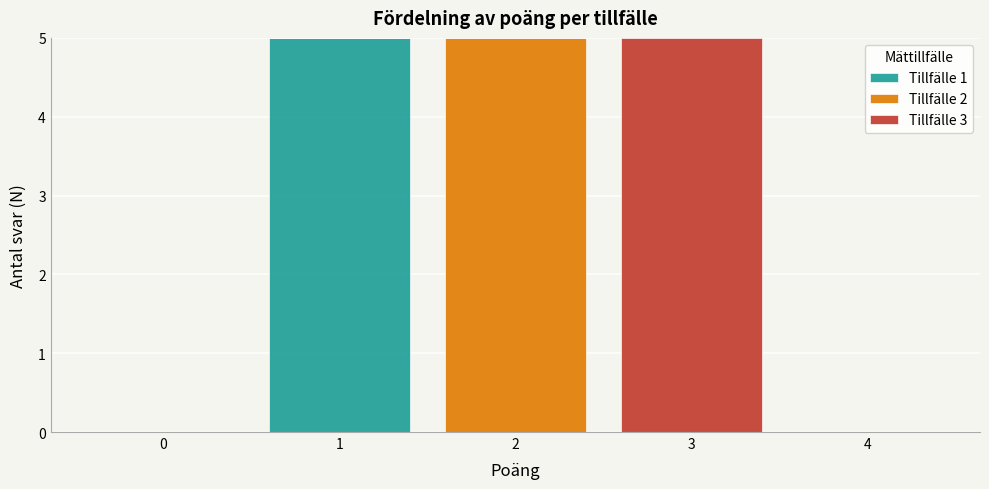

Reading left to right, what are the values for Tillfälle 1?

0=0	1=5	2=0	3=0	4=0